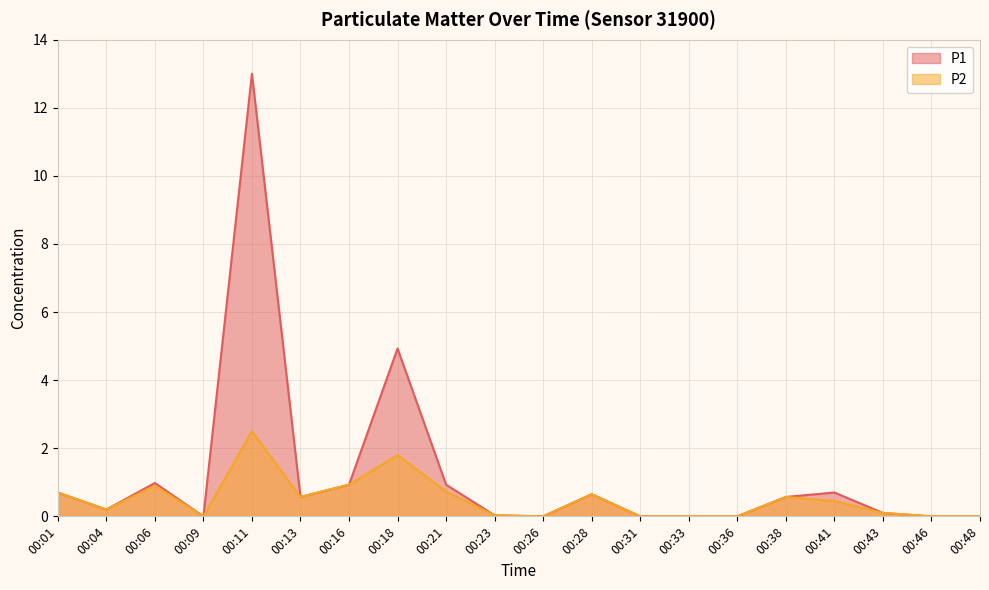

List the series in order of their peak value, lowest first.

P2, P1